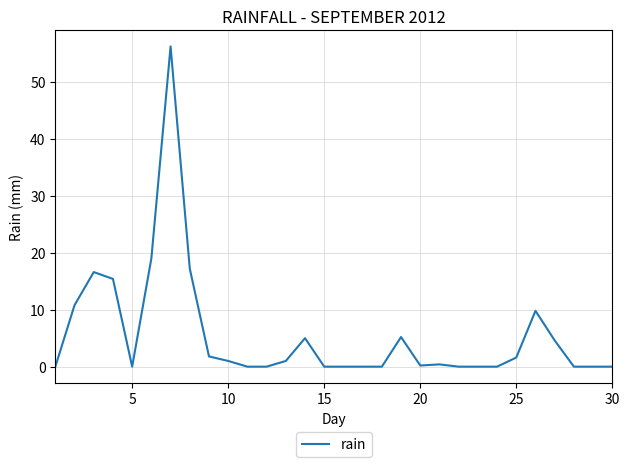

What is the difference between the maximum and minimum values?

56.2